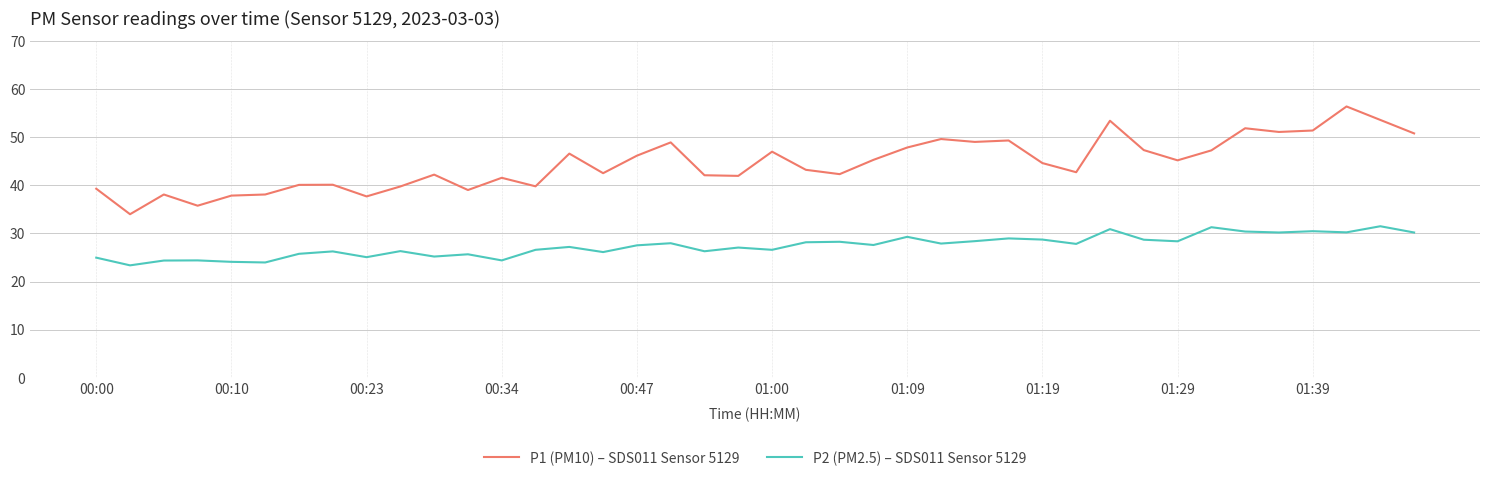

Does the chart have visible grid lines?

Yes